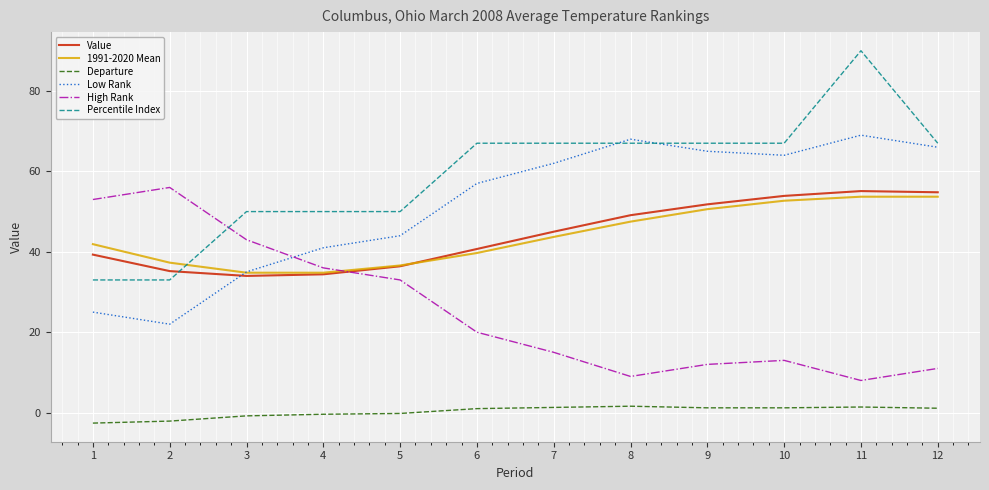

Which series has the largest range (max minus min)?

Percentile Index